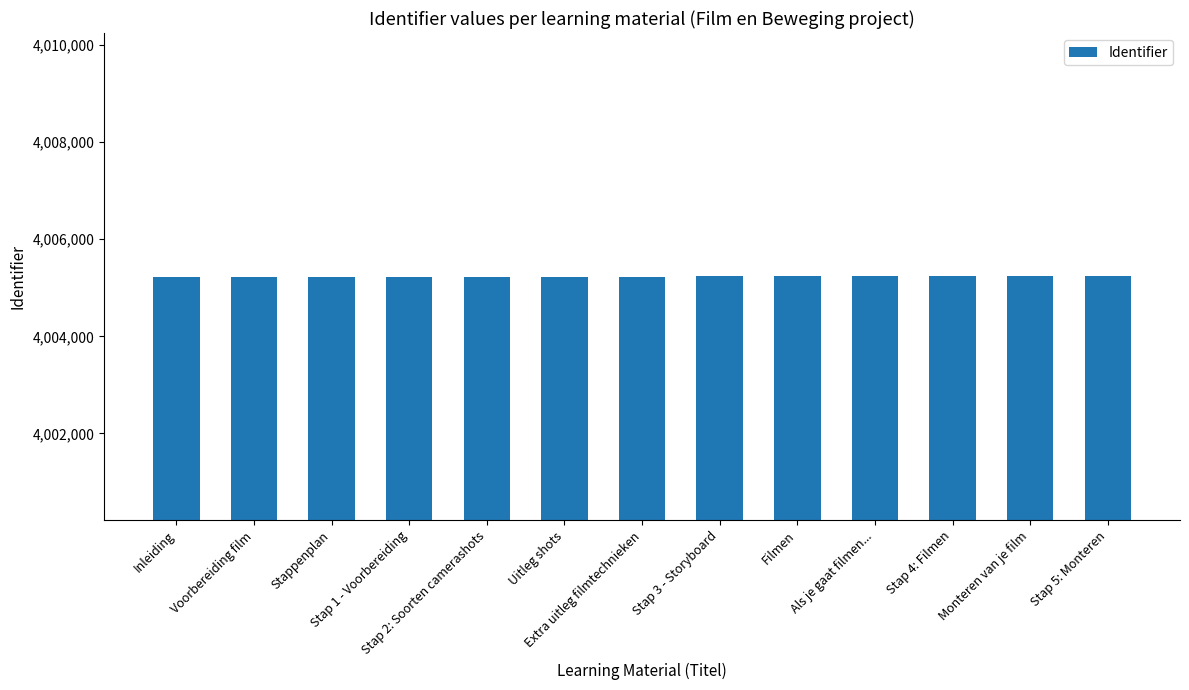

How many bars are there in total?

13